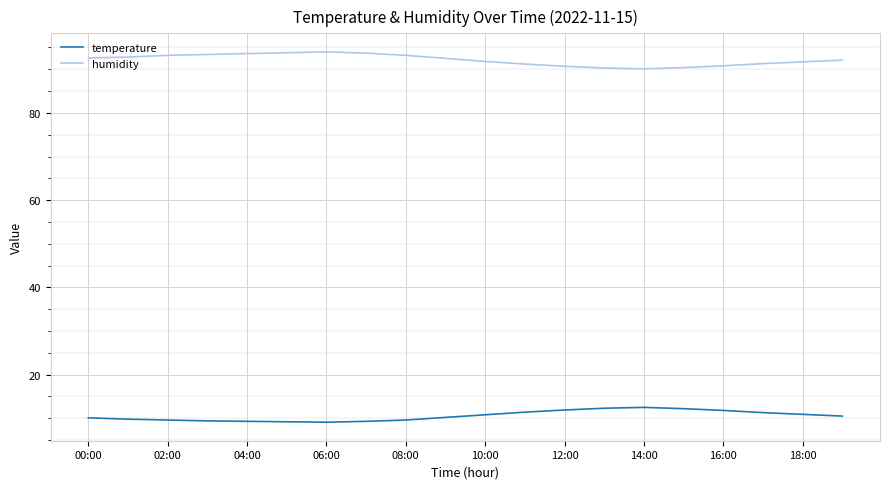

What is the difference between the maximum and minimum values in the humidity series?

3.9